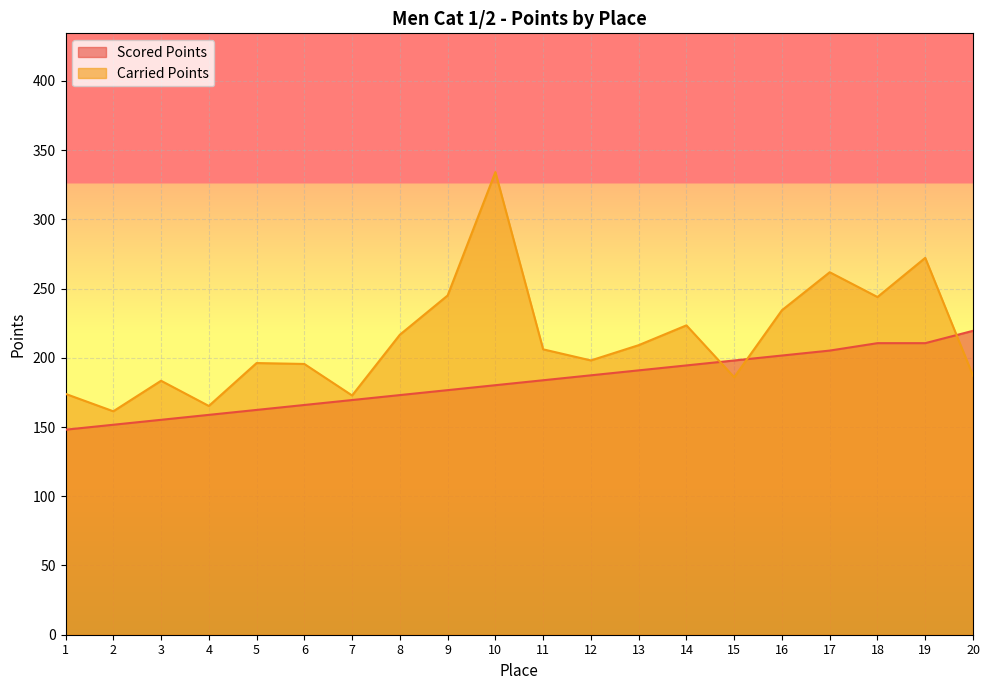

Rank the series by their maximum value, from highest to lowest.

Carried Points, Scored Points